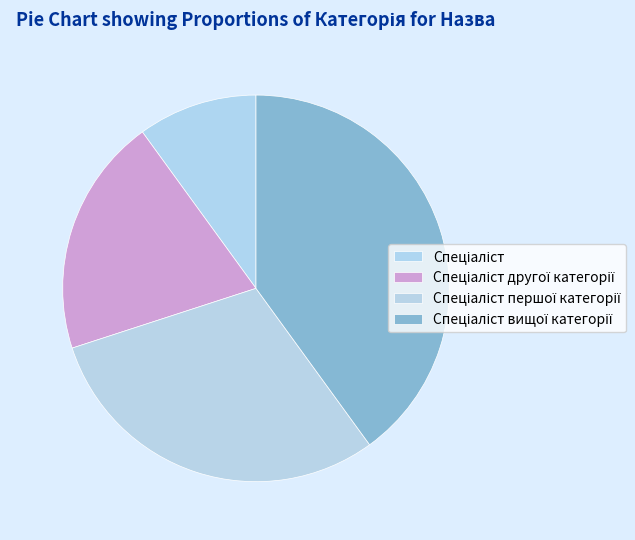

To the nearest percent, what portion does Спеціаліст вищої категорії represent?

40%